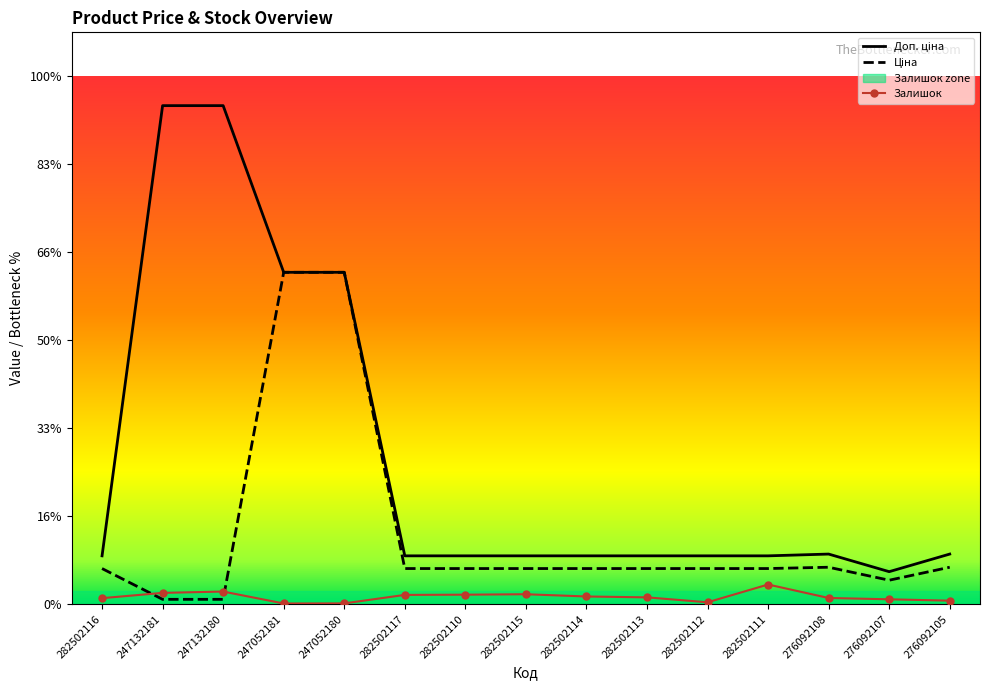

What is the sum of all Залишок values?

2565.0